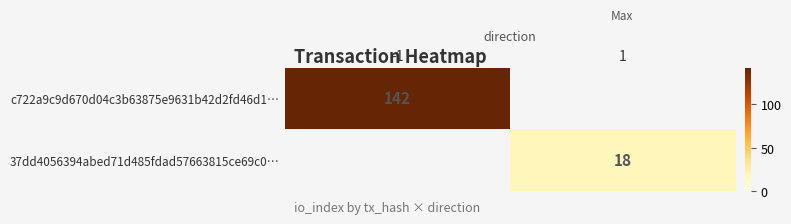

At how many categories does at least one series exceed 88?

1